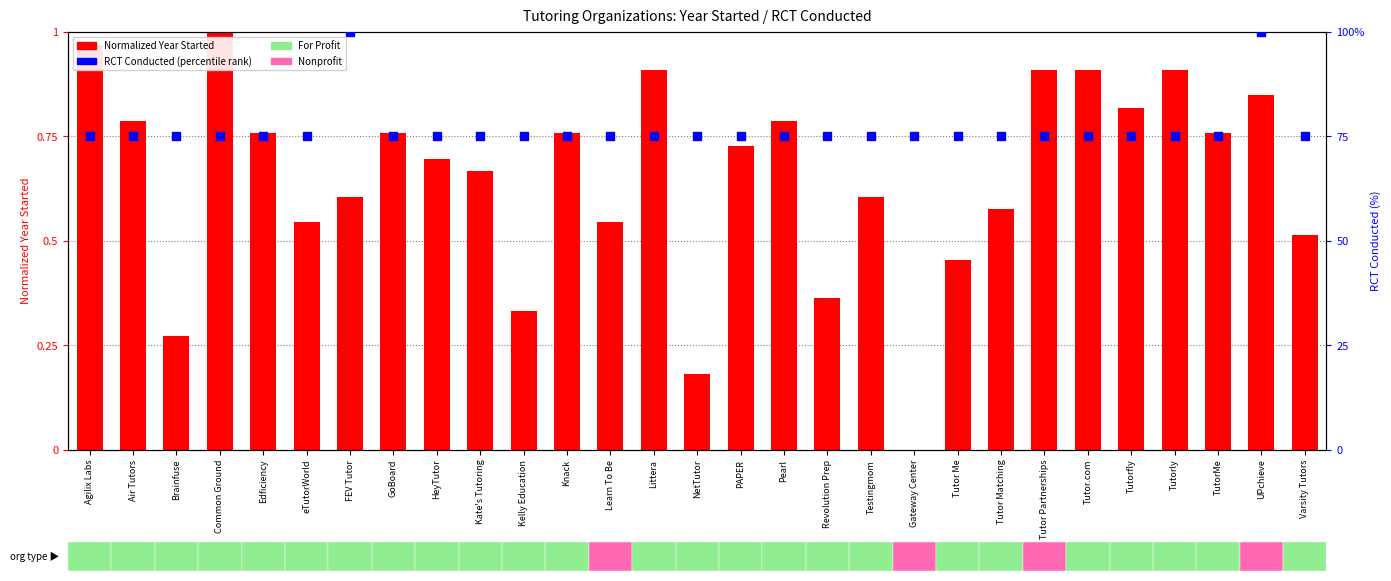

Which series has the largest total across all categories?

RCT Conducted (percentile)